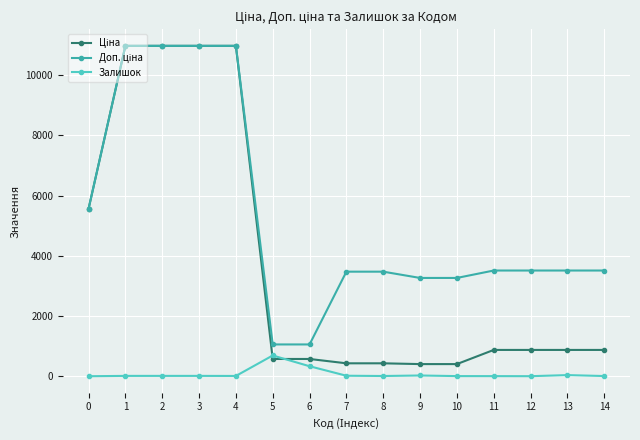

What is the difference between the highest and lowest values at 5?

481.9